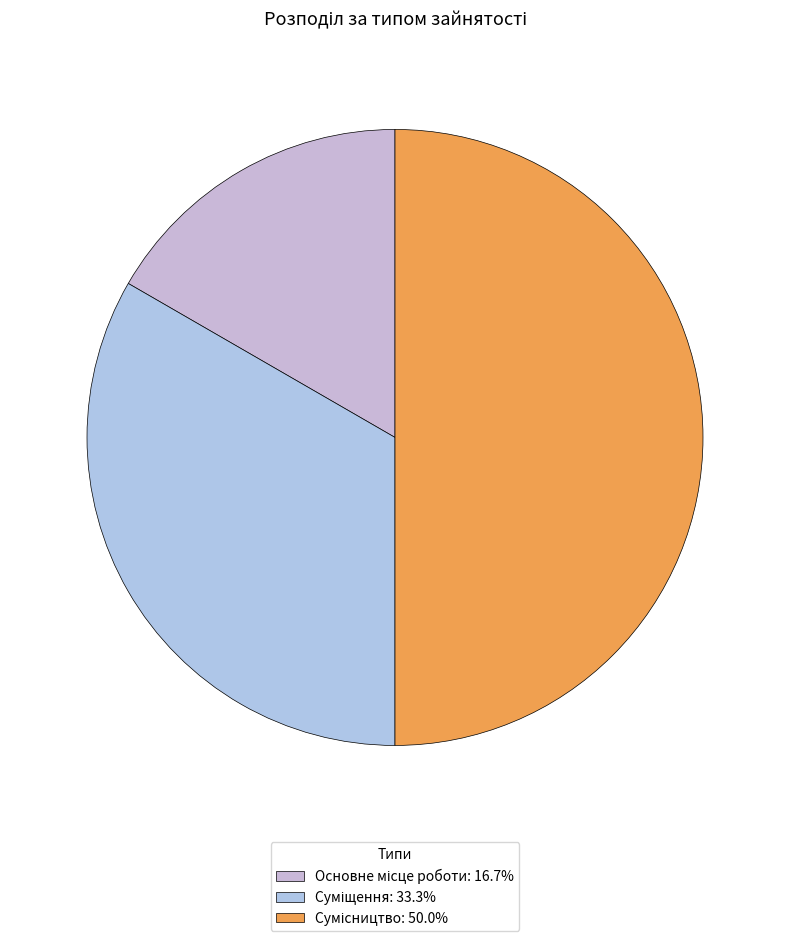

Does any single category account for the majority?

No